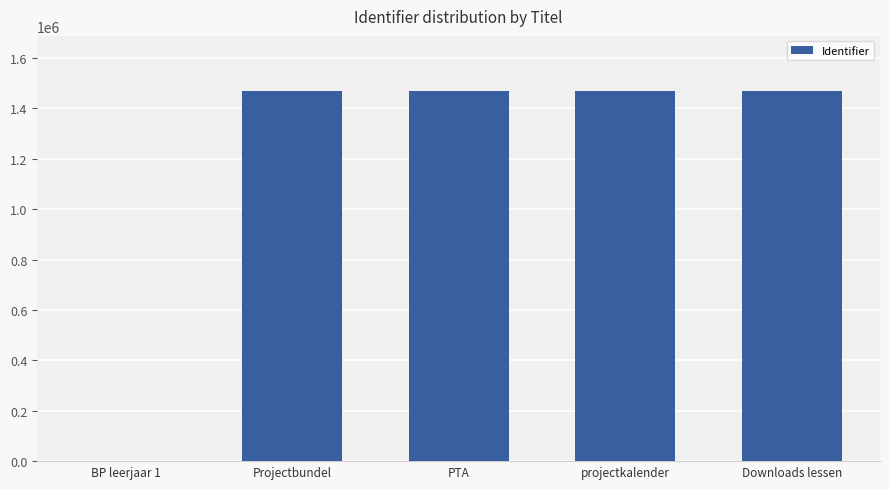

Which has a higher value, Projectbundel or BP leerjaar 1?

Projectbundel